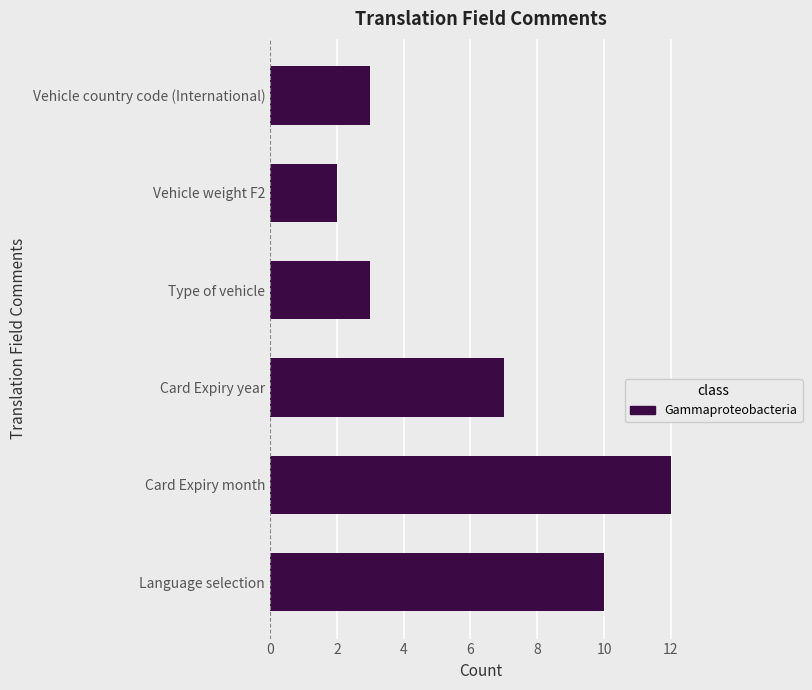

How many categories are shown in the chart?

6